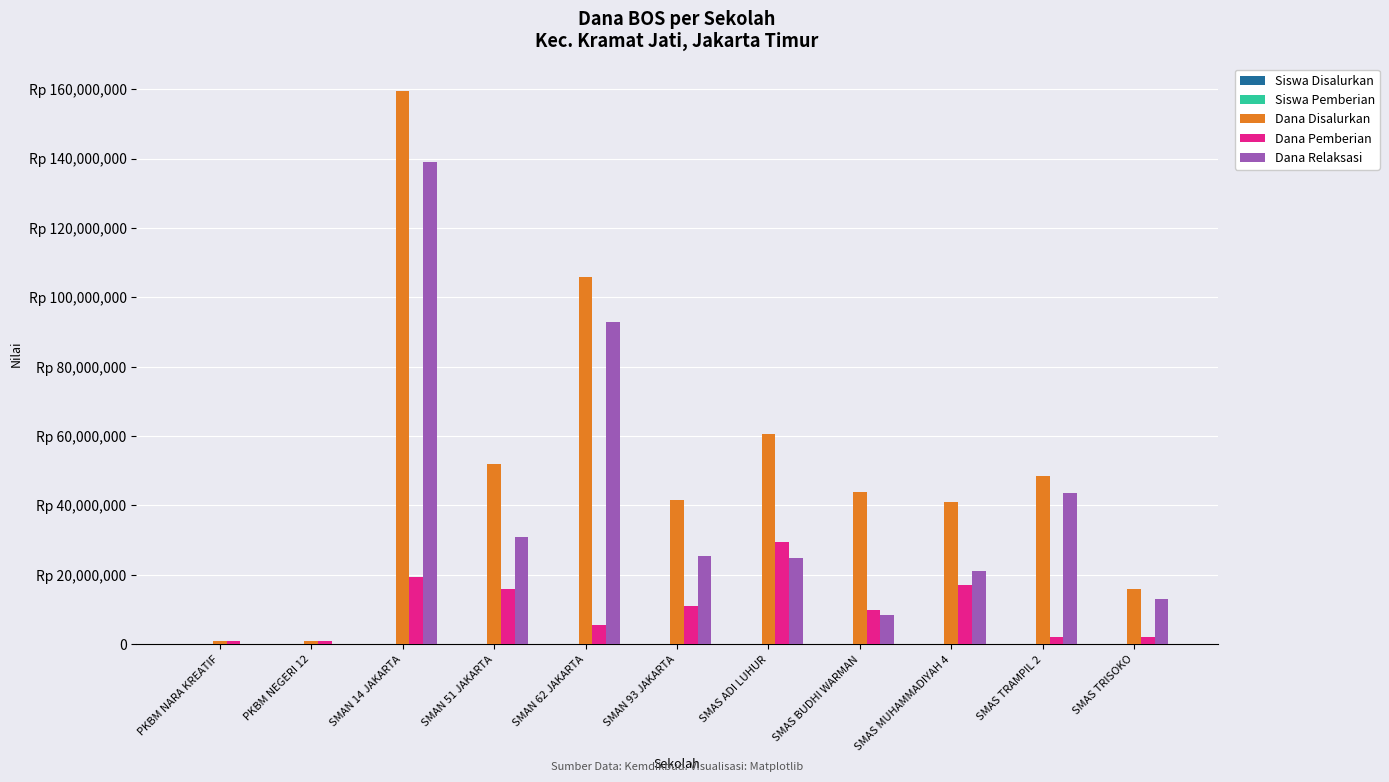

What is the label of the 7th bar from the right?

SMAN 62 JAKARTA